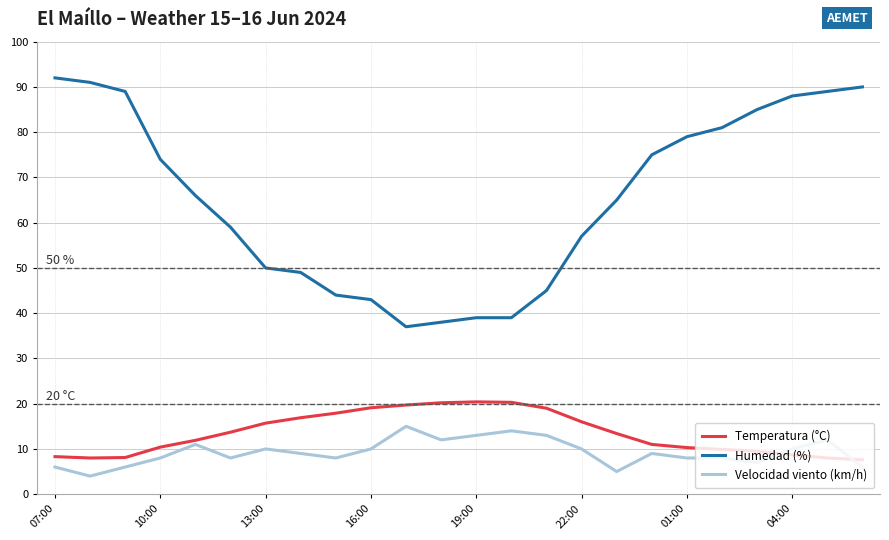

What is the lowest value of the Velocidad viento (km/h) series?

4.0